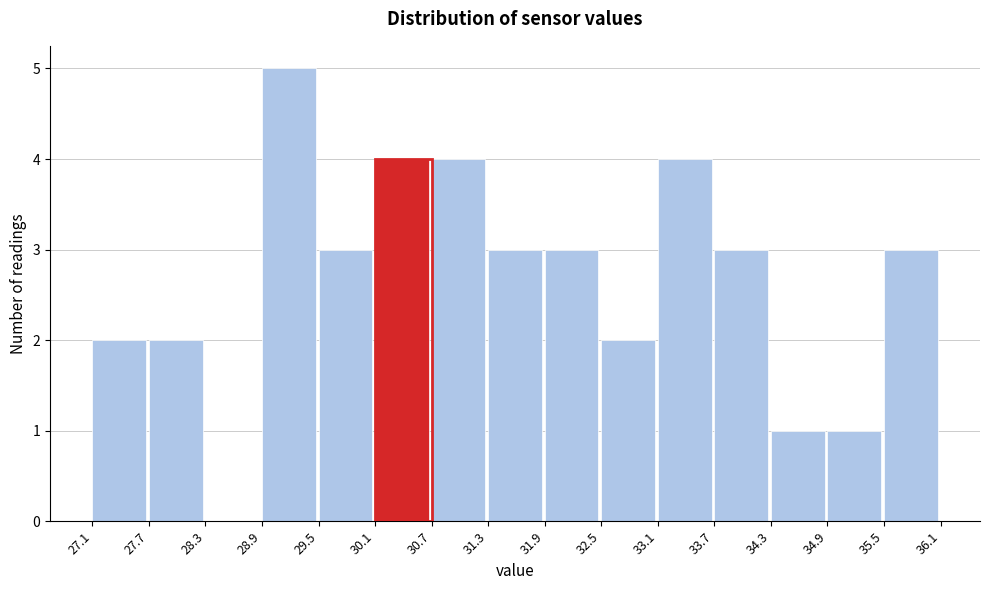

Which range on the x-axis has the tallest bar?

28.9 to 29.5